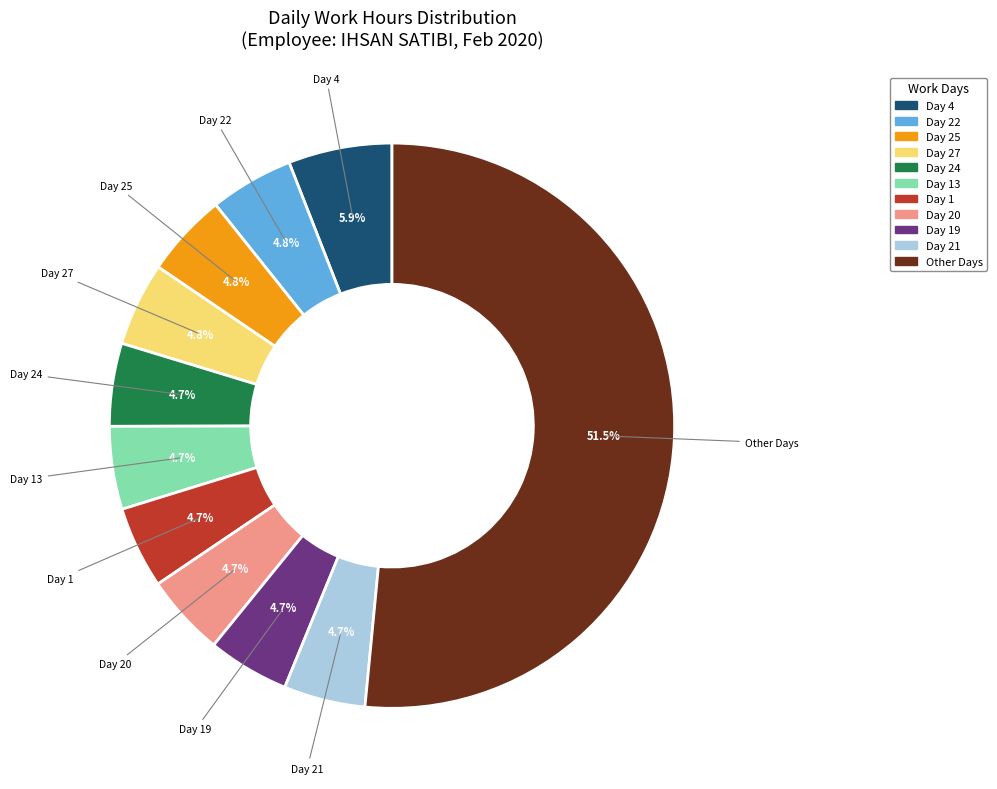

Does any single category account for the majority?

Yes